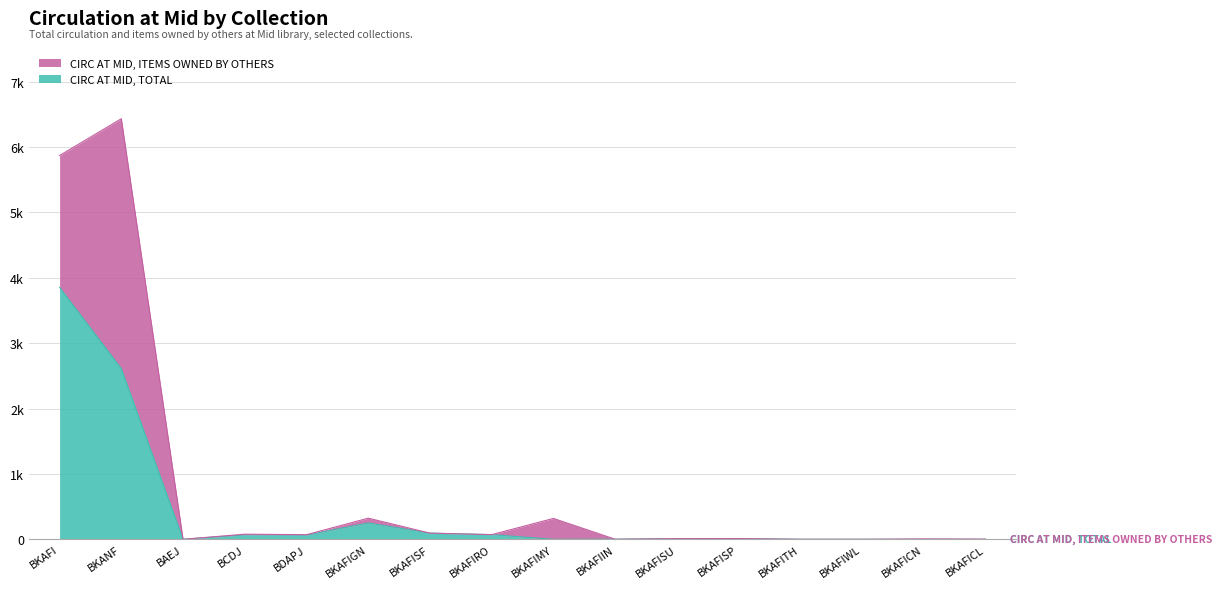

What is the change in value from BCDJ to BDAPJ?

-4